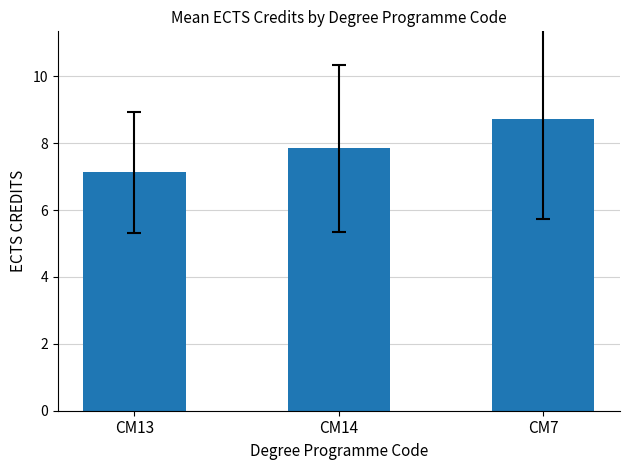

Rank the categories by value from highest to lowest.

CM7, CM14, CM13